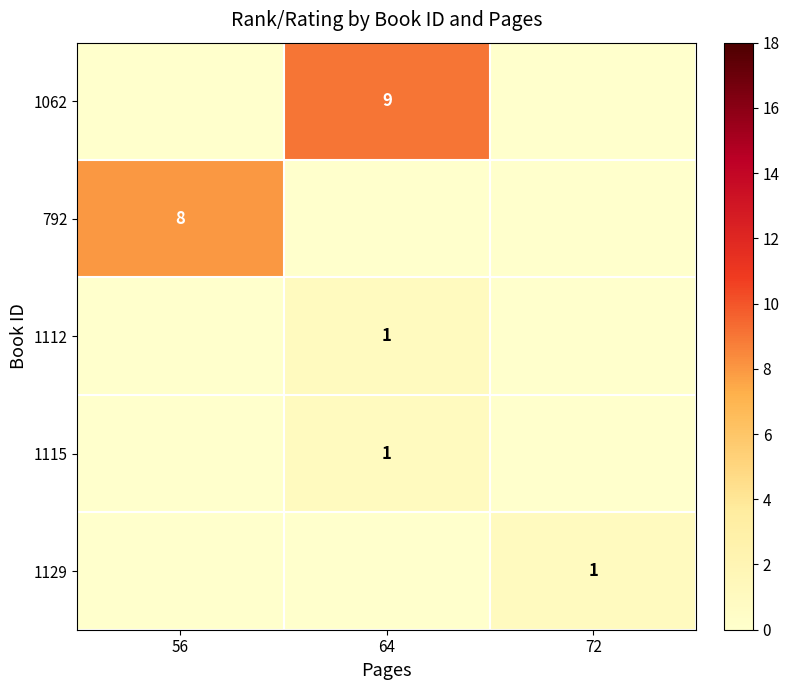

The 792 series shows 2 at 56. True or false?

False